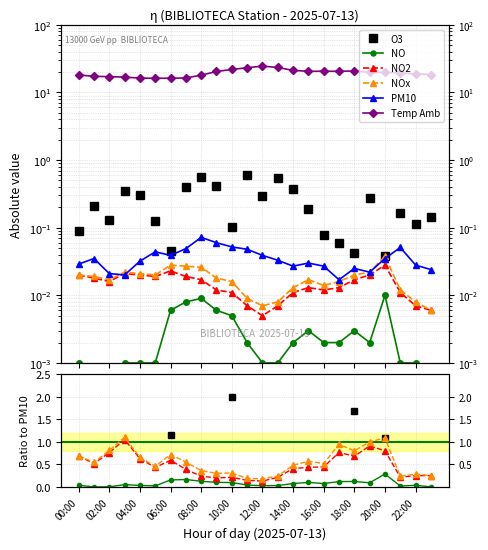

What is the difference between the maximum and minimum values in the NO2 series?

0.9